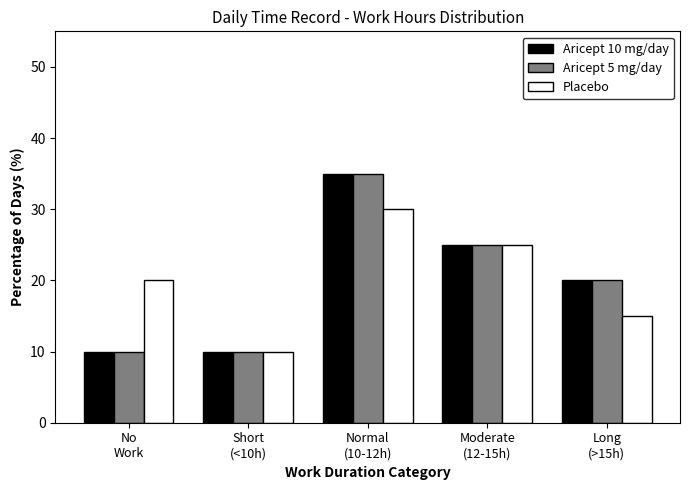

What is the total value across all series at No
Work?

40